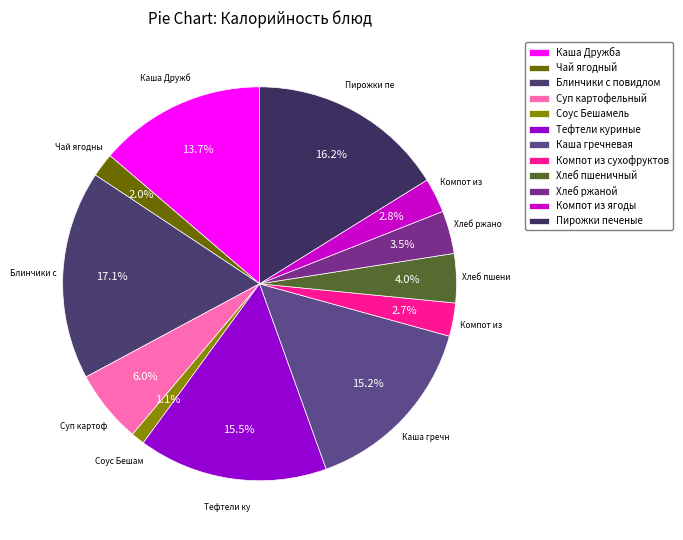

True or false: Суп картофельный accounts for 6% of the total.

True